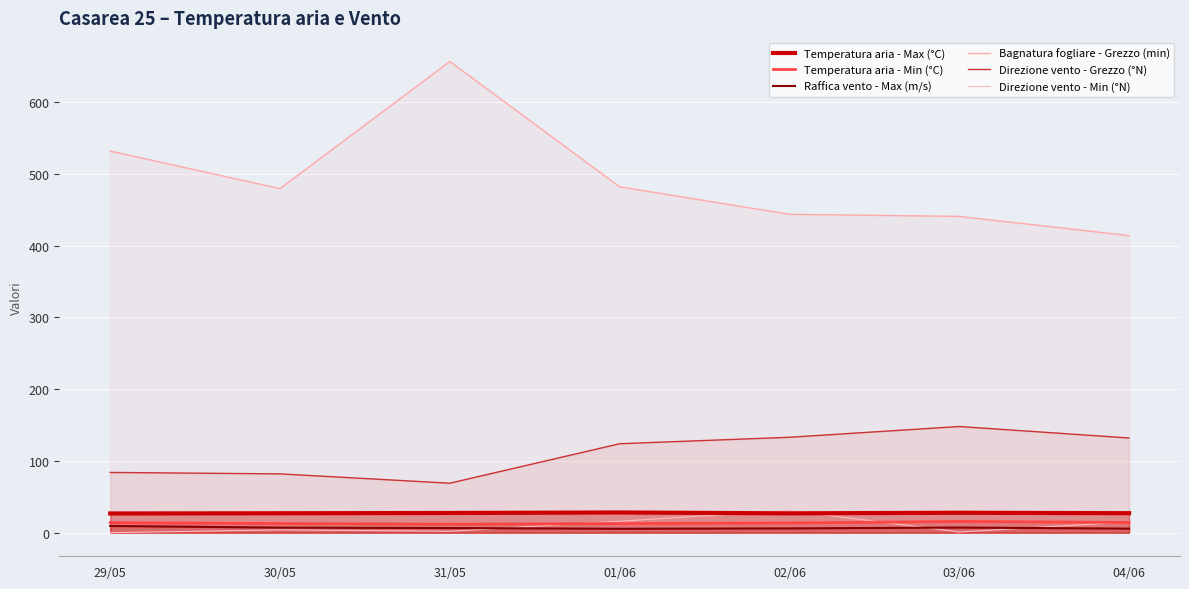

At which label does Direzione vento - Grezzo (°N) first exceed 124?

02/06